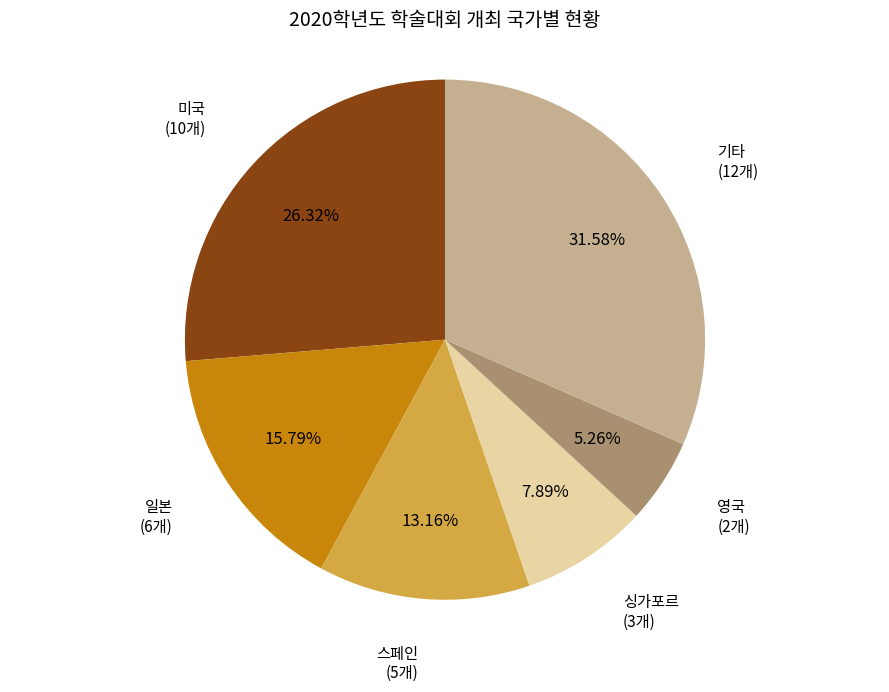

How many slices are in this pie chart?

6